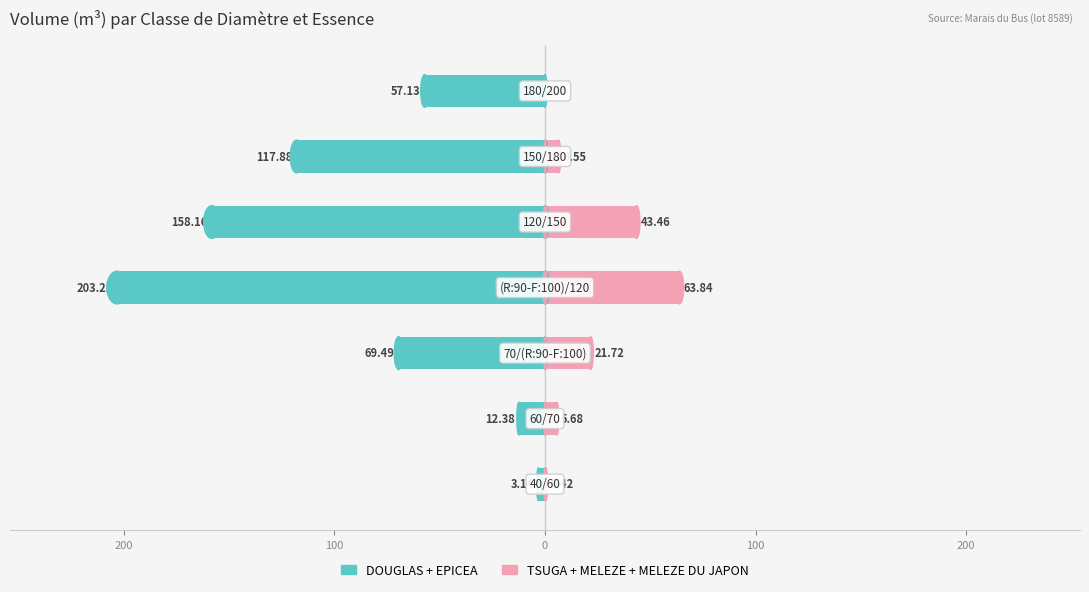

What are all the series names shown in the legend?

DOUGLAS + EPICEA, TSUGA + MELEZE + MELEZE DU JAPON